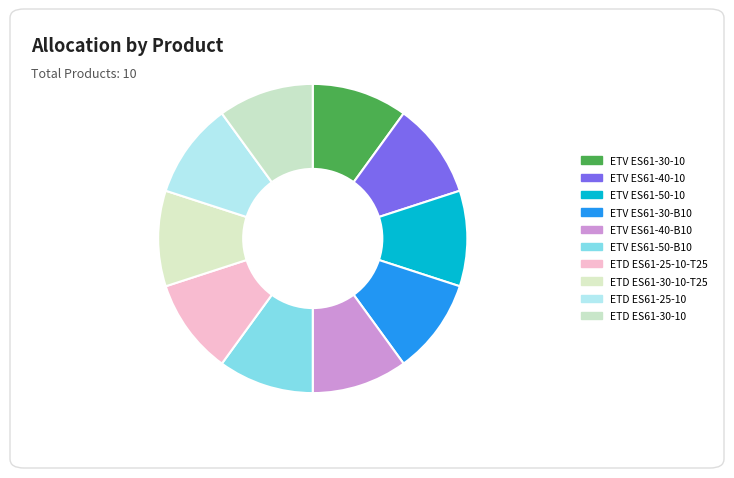

How much of the chart is everything except ETV ES61-30-B10?

90.0%